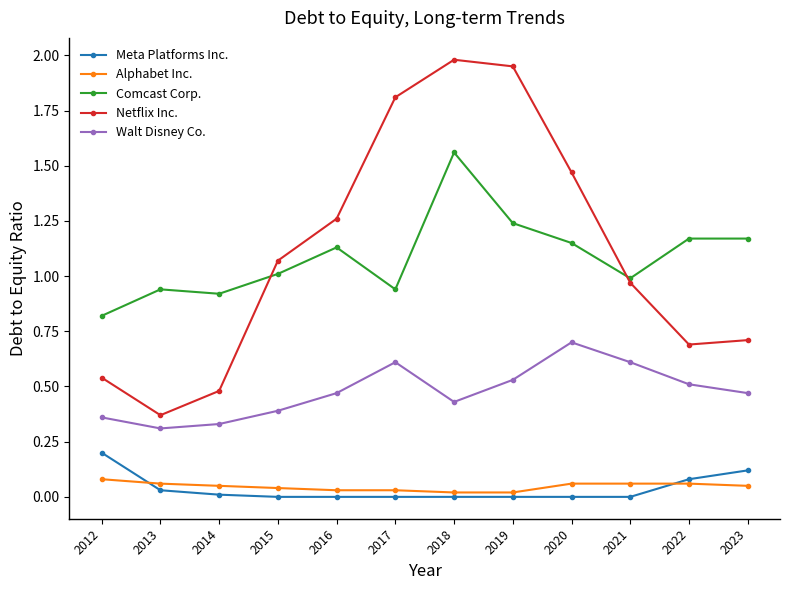

Which series has the widest spread of values?

Netflix Inc.